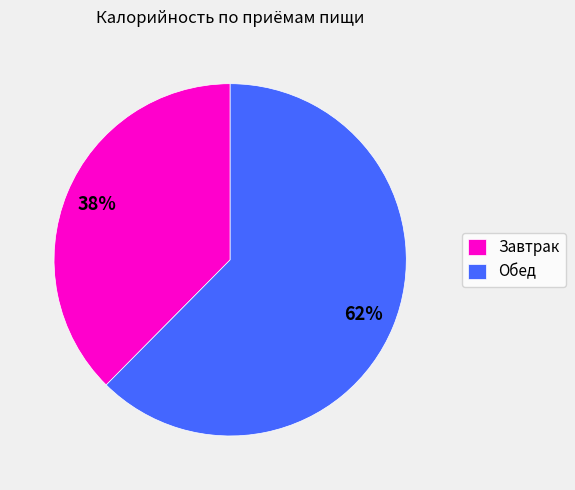

Count the number of slices in the pie.

2